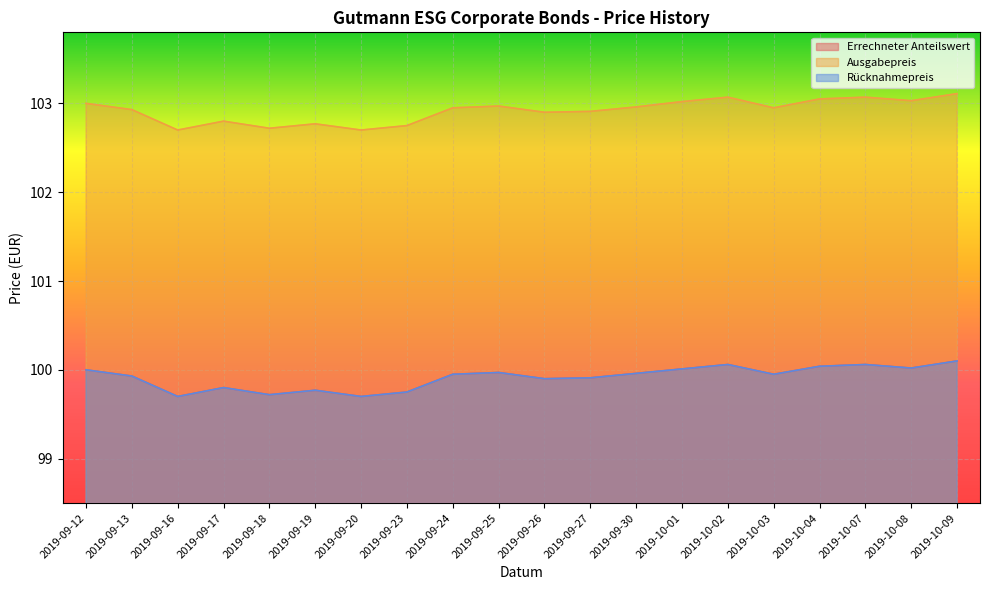

Reading left to right, extract all data points from this chart.

Errechneter Anteilswert: 2019-09-12=100.0	2019-09-13=99.9	2019-09-16=99.7	2019-09-17=99.8	2019-09-18=99.7	2019-09-19=99.8	2019-09-20=99.7	2019-09-23=99.8	2019-09-24=100.0	2019-09-25=100.0	2019-09-26=99.9	2019-09-27=99.9	2019-09-30=100.0	2019-10-01=100.0	2019-10-02=100.1	2019-10-03=100.0	2019-10-04=100.0	2019-10-07=100.1	2019-10-08=100.0	2019-10-09=100.1
Ausgabepreis: 2019-09-12=103.0	2019-09-13=102.9	2019-09-16=102.7	2019-09-17=102.8	2019-09-18=102.7	2019-09-19=102.8	2019-09-20=102.7	2019-09-23=102.8	2019-09-24=103.0	2019-09-25=103.0	2019-09-26=102.9	2019-09-27=102.9	2019-09-30=103.0	2019-10-01=103.0	2019-10-02=103.1	2019-10-03=103.0	2019-10-04=103.0	2019-10-07=103.1	2019-10-08=103.0	2019-10-09=103.1
Rücknahmepreis: 2019-09-12=100.0	2019-09-13=99.9	2019-09-16=99.7	2019-09-17=99.8	2019-09-18=99.7	2019-09-19=99.8	2019-09-20=99.7	2019-09-23=99.8	2019-09-24=100.0	2019-09-25=100.0	2019-09-26=99.9	2019-09-27=99.9	2019-09-30=100.0	2019-10-01=100.0	2019-10-02=100.1	2019-10-03=100.0	2019-10-04=100.0	2019-10-07=100.1	2019-10-08=100.0	2019-10-09=100.1